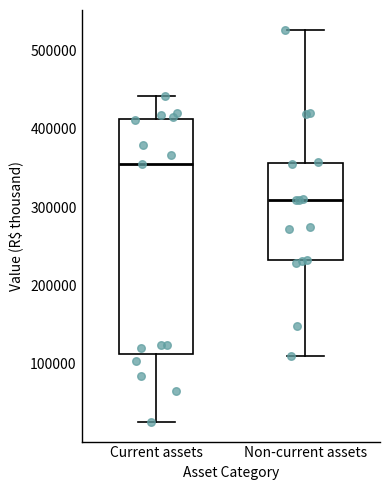

Reading left to right, transcribe this box plot: for each box, give where its median line is, the range the box spans, and where its two whiskers end, as read against the y-axis. The values are not printed on the chart, so give them approximately, as read against the axis.

Current assets: median 360000, box 110000 to 410000, whiskers 30000 to 440000
Non-current assets: median 310000, box 230000 to 360000, whiskers 110000 to 530000